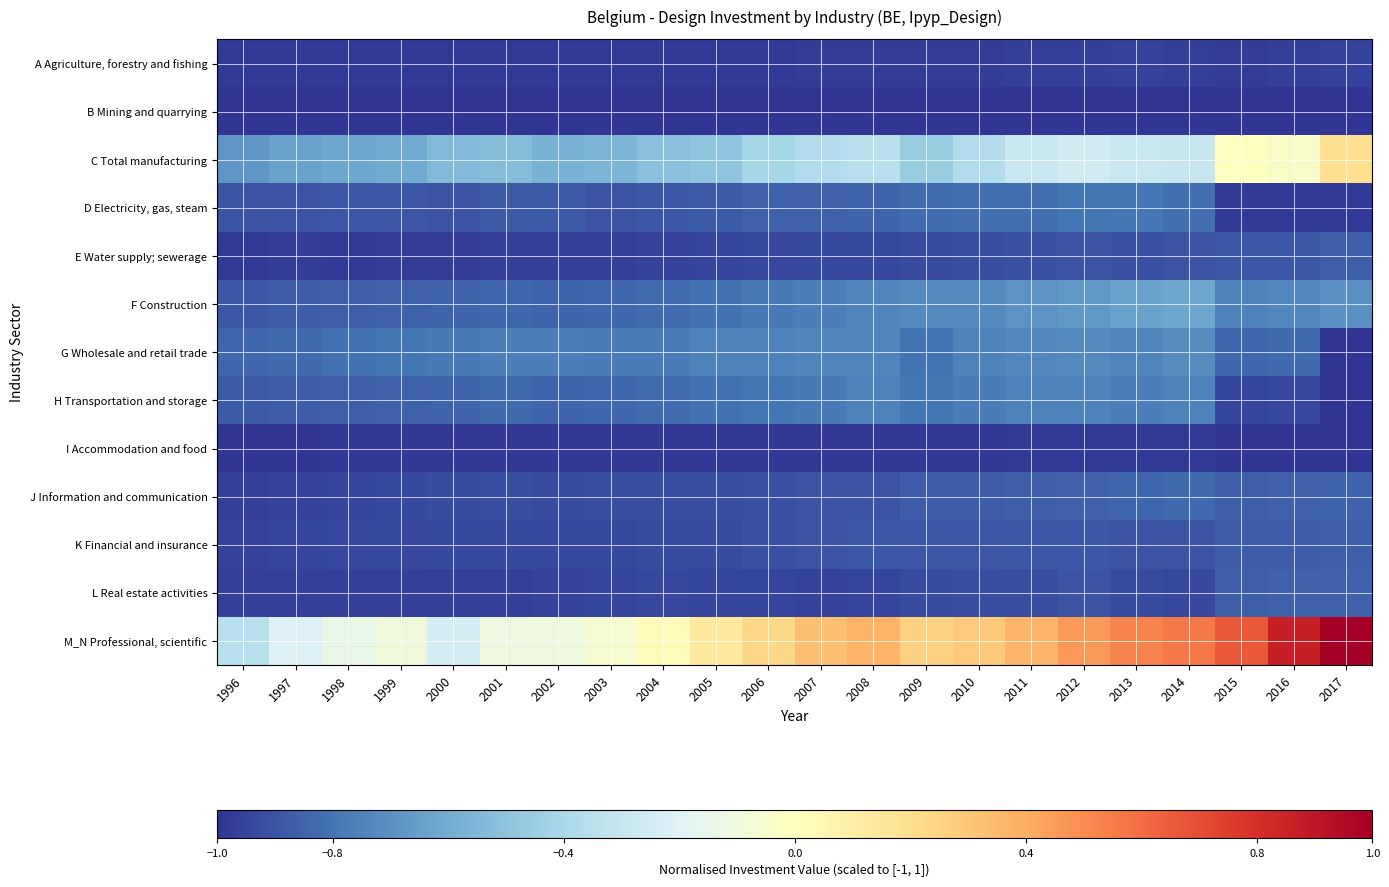

What is the greatest value displayed?

1.0